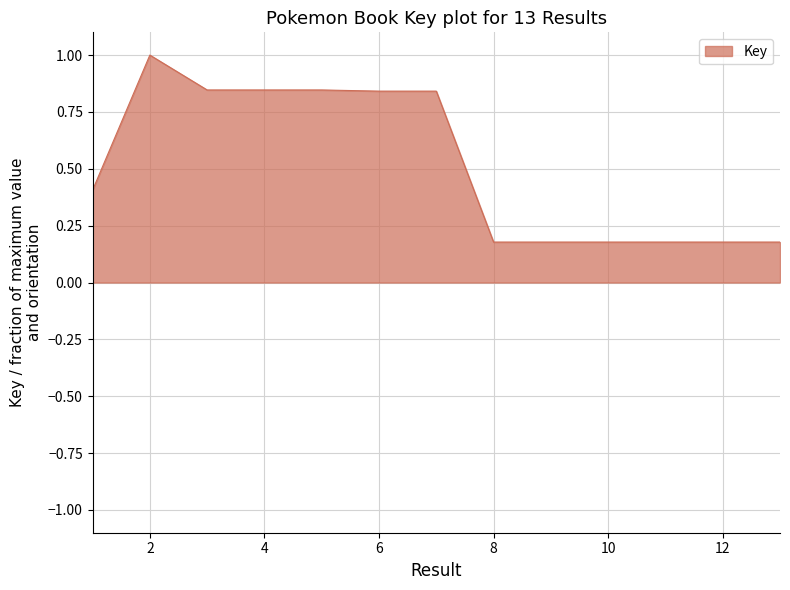

At which label is the value closest to 0?

10